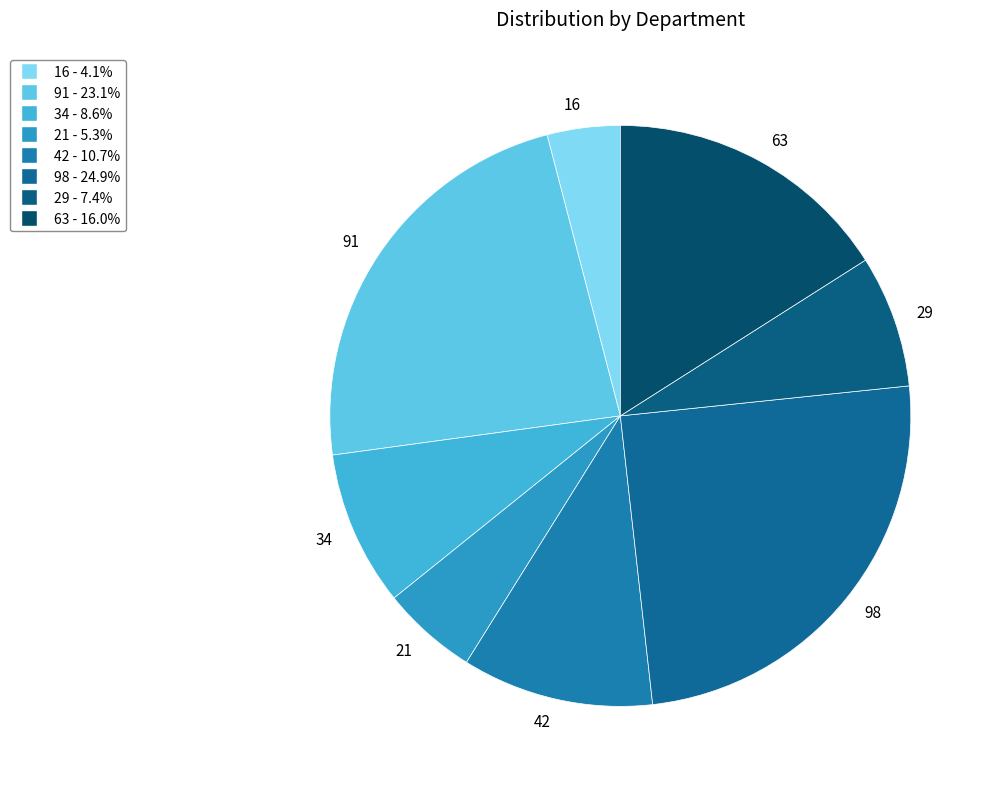

Rank the categories by value from lowest to highest.

16, 21, 29, 34, 42, 63, 91, 98